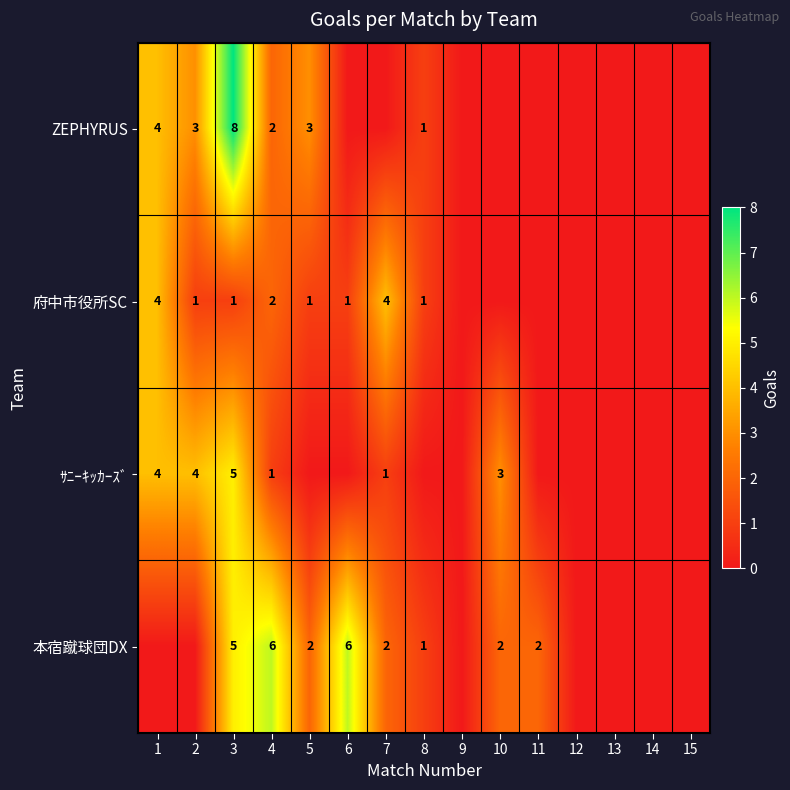

What is the difference between the highest and lowest values at 3?

7